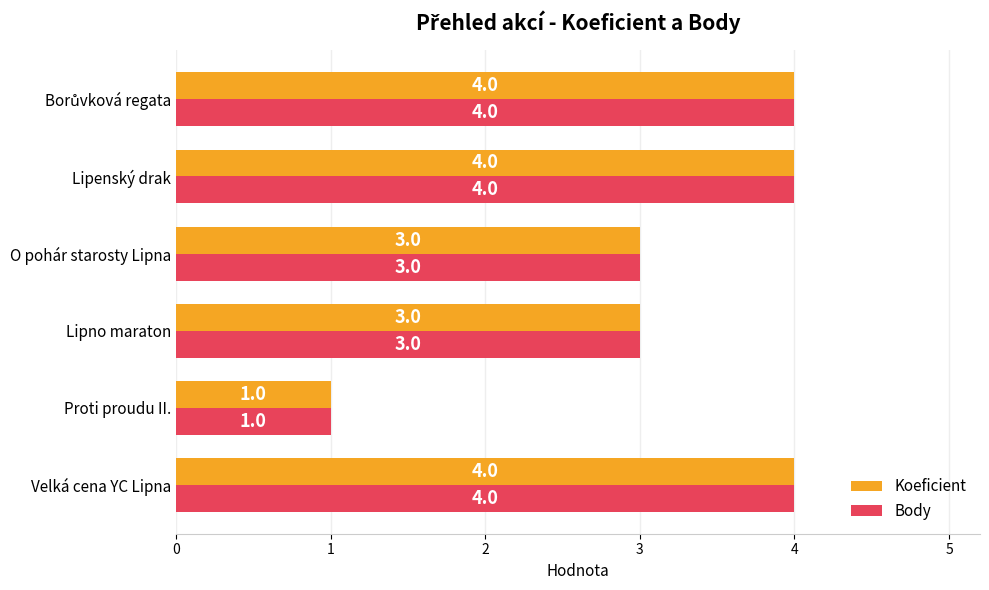

The value of Koeficient at Proti proudu II. is 1. True or false?

True